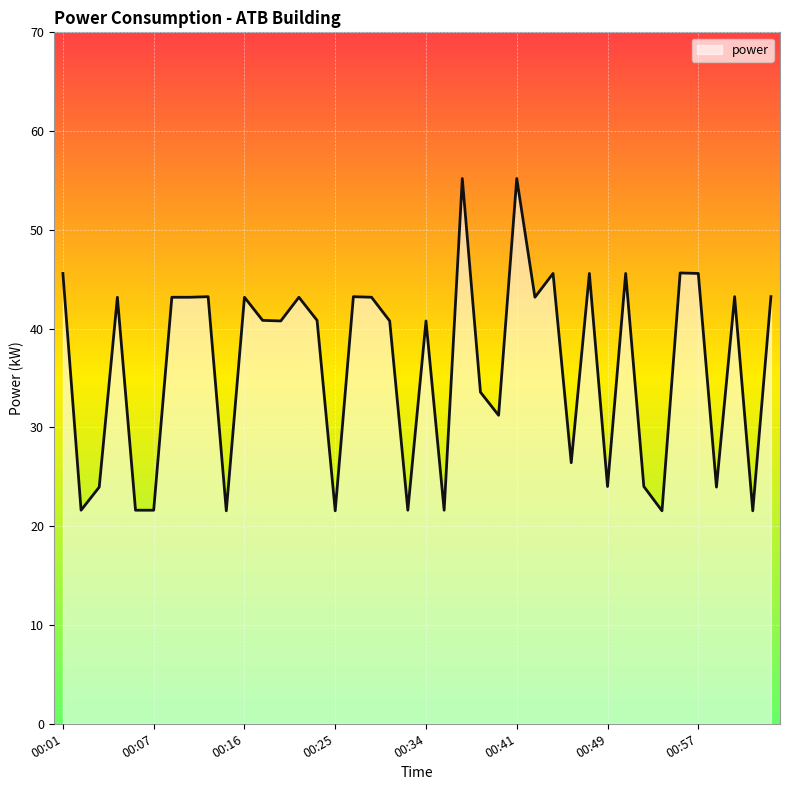

What is the difference between the maximum and minimum values?

33.6